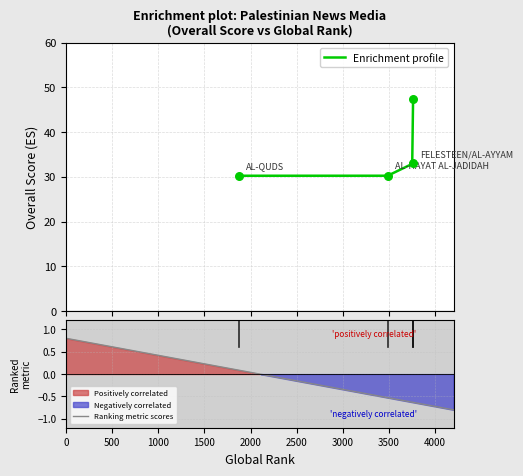

Approximately how many times larger is the value at 3762 compared to 3762?

0.7